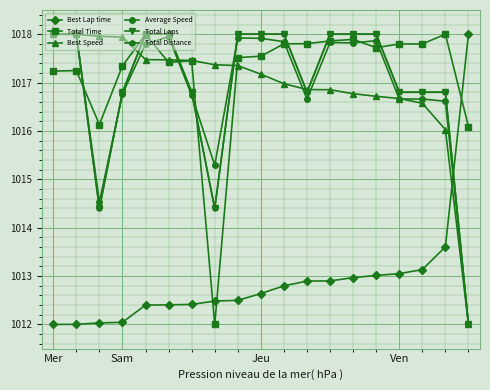

At how many categories does at least one series exceed 1015?

19